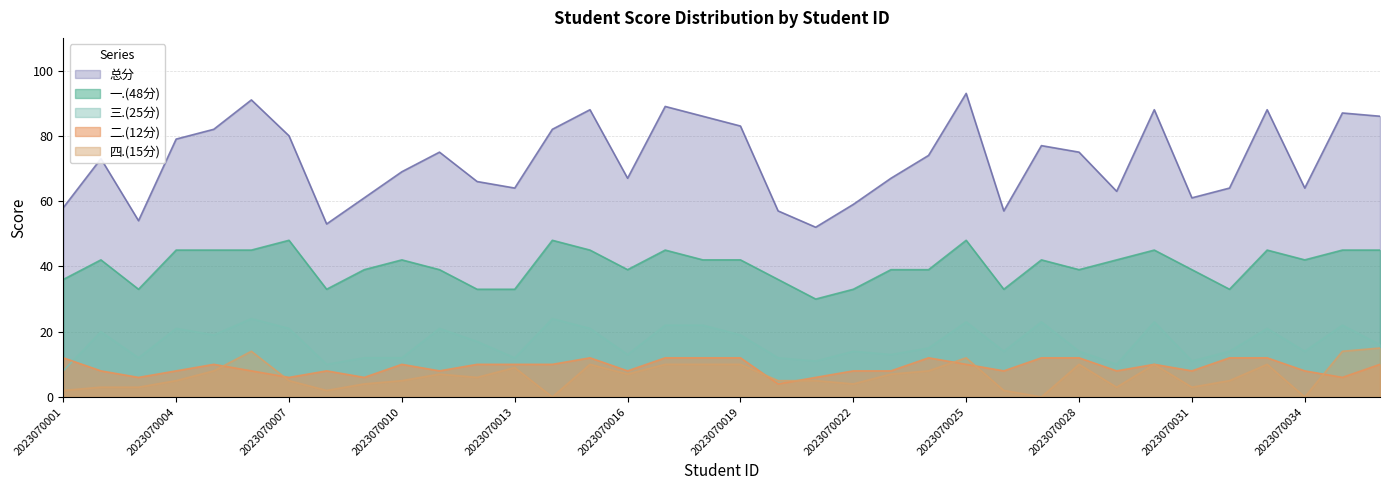

What is the value of the 三.(25分) point at the 5th from the left?

19